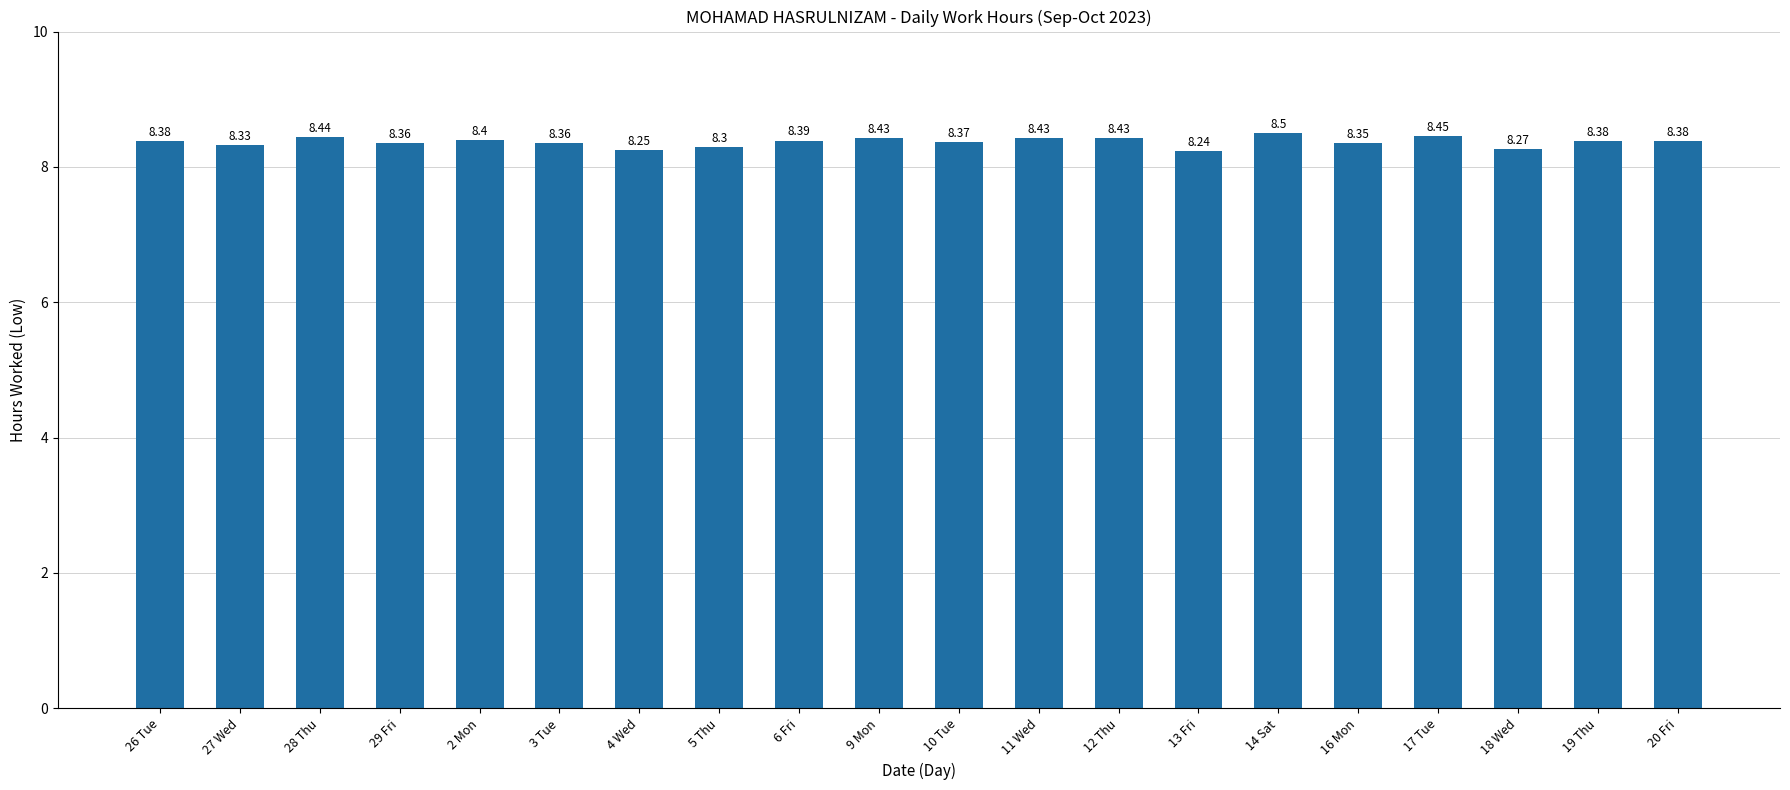

Between 12 Thu and 28 Thu, which is larger?

28 Thu